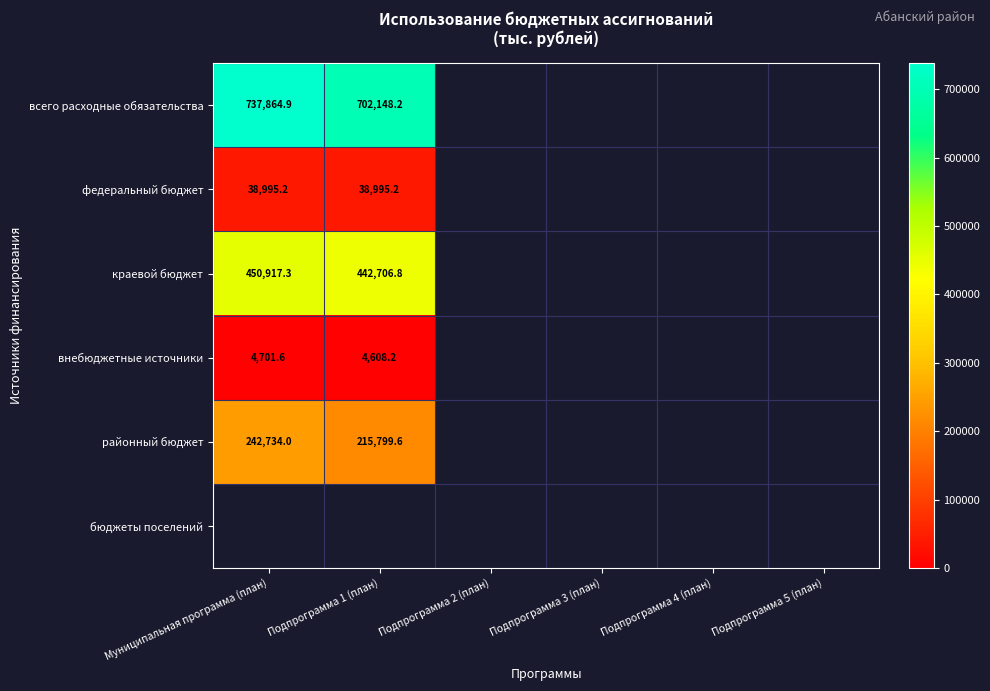

Is it true that районный бюджет equals 215799.6 at Подпрограмма 1 (план)?

True